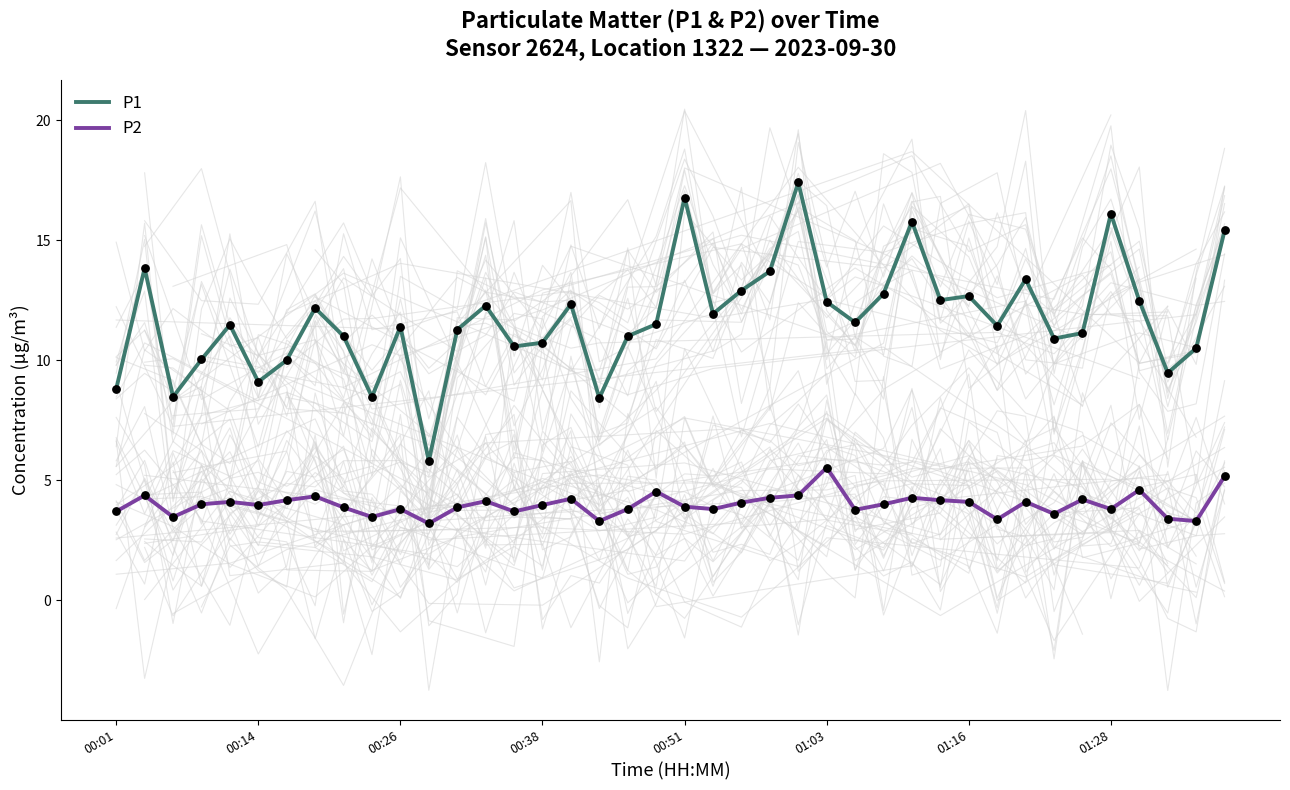

Which series contains the lowest Y value?

P2